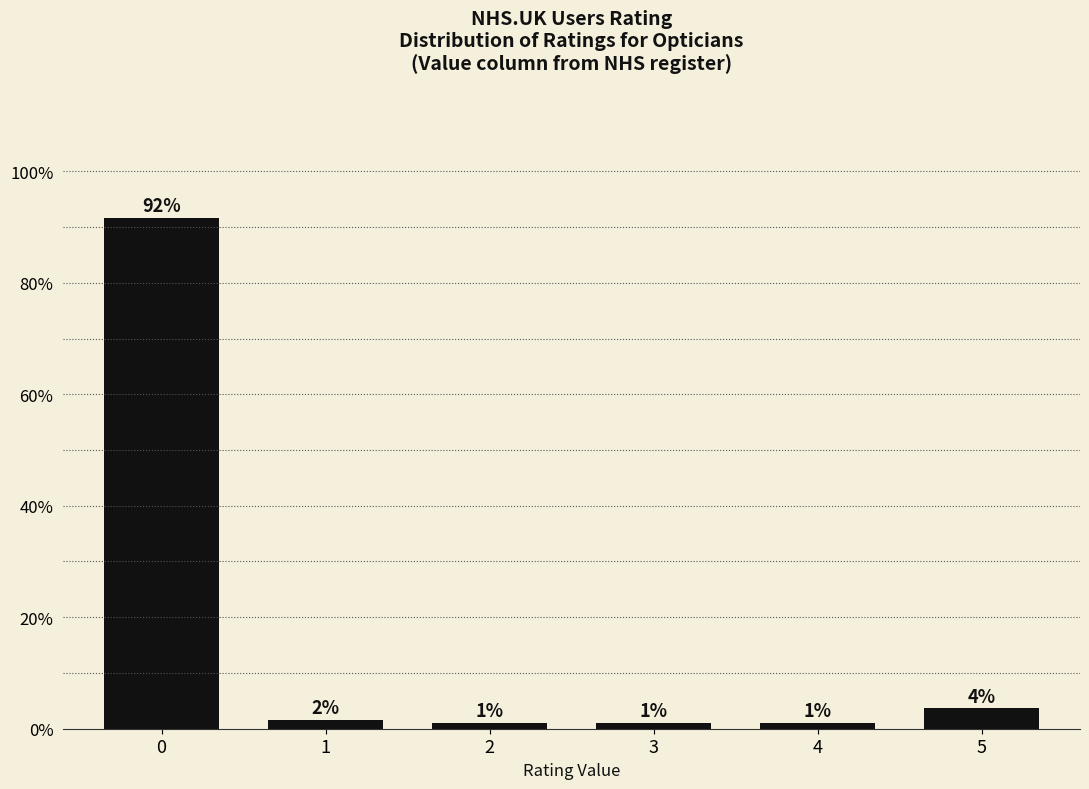

What is the minimum value shown in the chart?

1.0